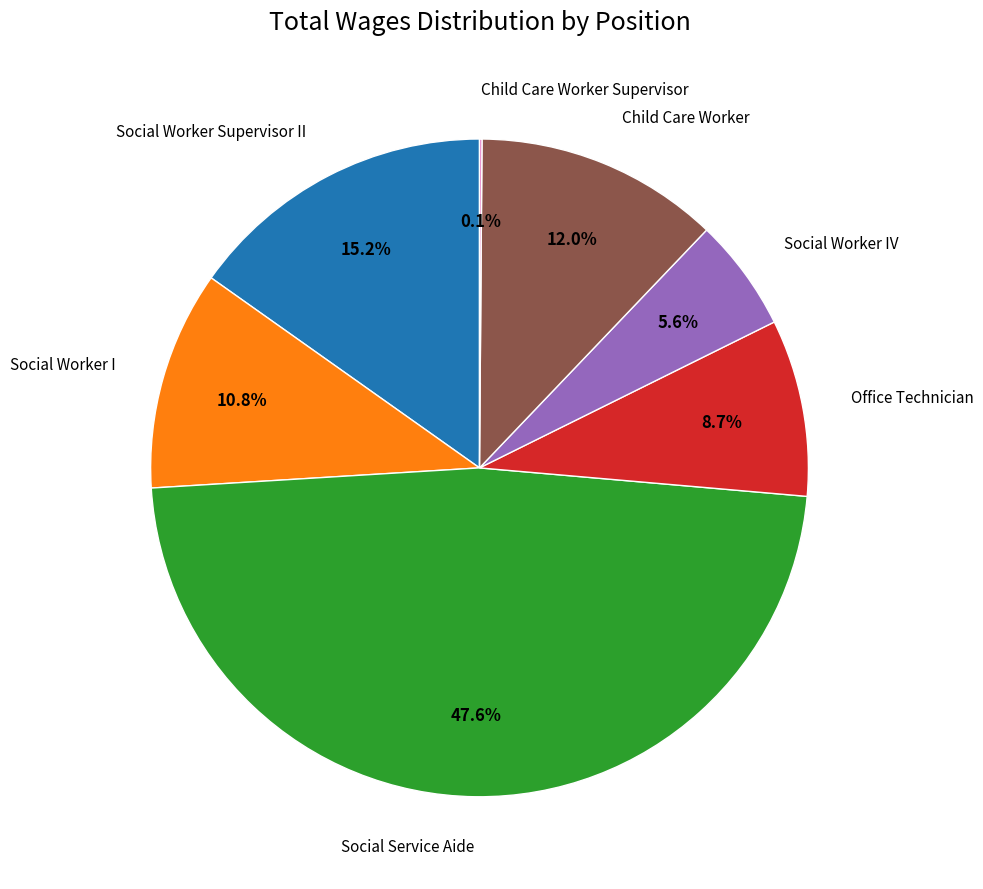

Does Office Technician represent more than half of the total?

No